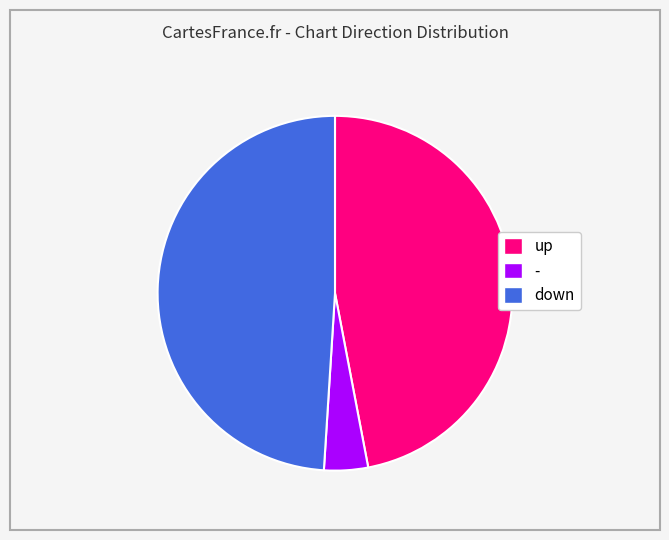

To the nearest percent, what is the difference between the largest and smallest slice percentages?

45%